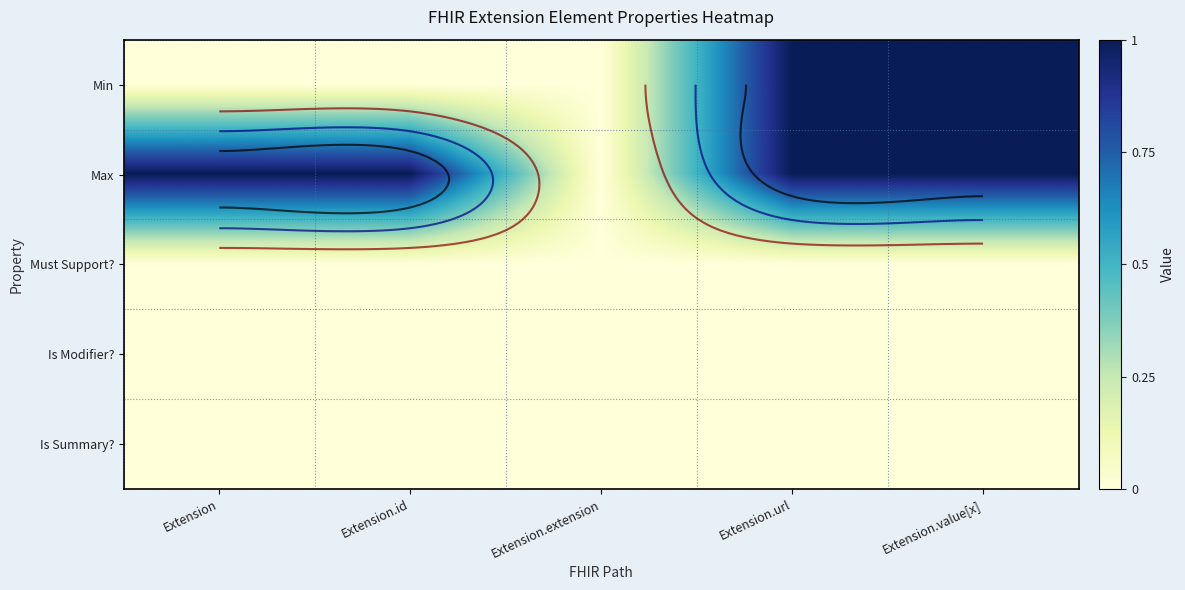

At how many categories does at least one series exceed 0?

4